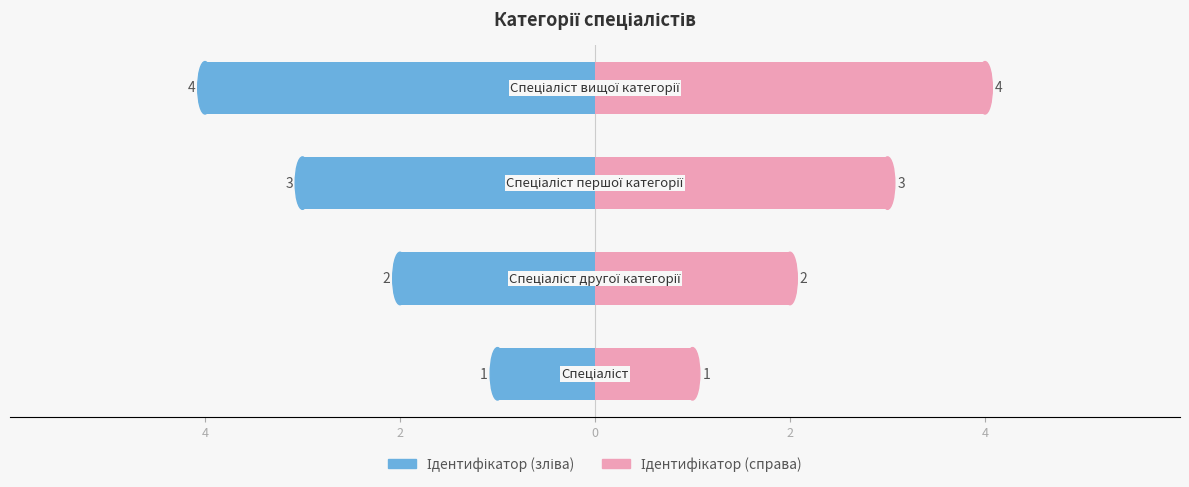

What is the difference between the maximum and minimum values in the Ідентифікатор (справа) series?

3